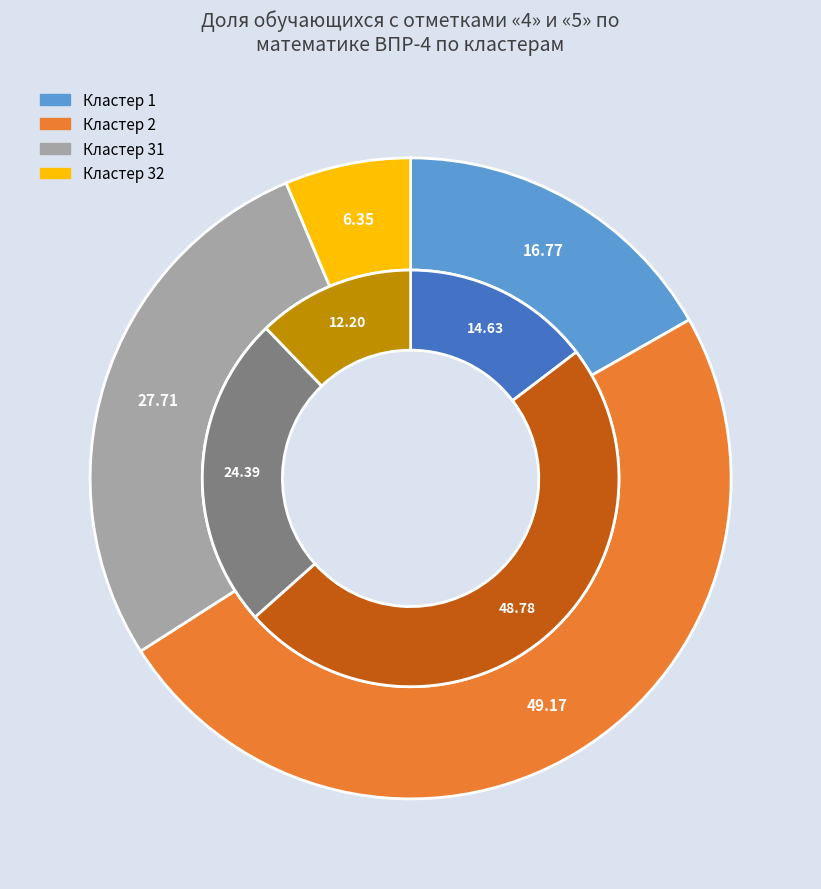

Do 32 and 31 together represent more than half of the pie?

No